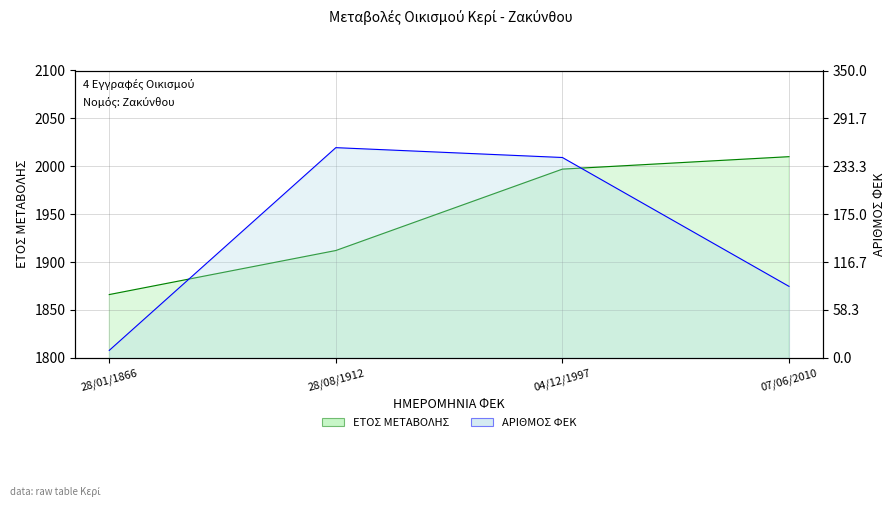

Rank the series by their average value, from lowest to highest.

ΑΡΙΘΜΟΣ ΦΕΚ, ΕΤΟΣ ΜΕΤΑΒΟΛΗΣ